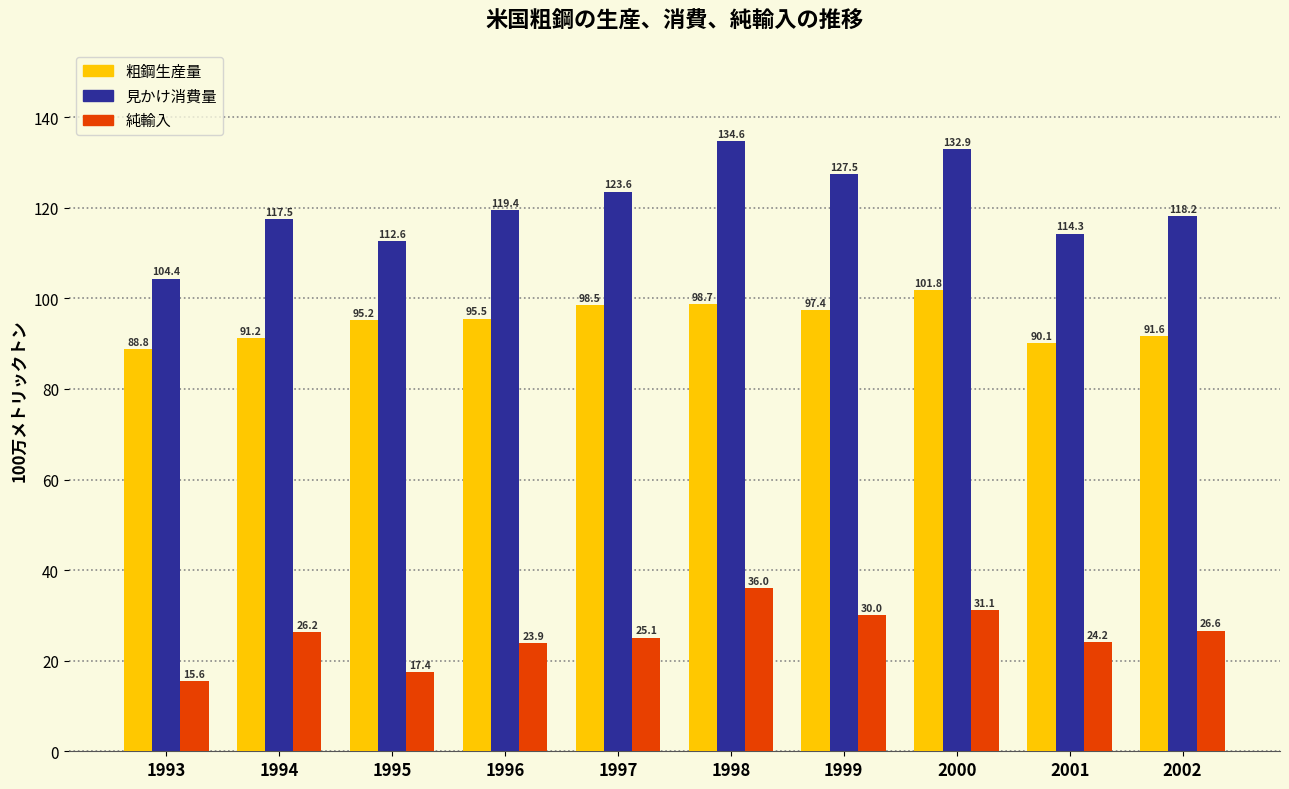

Between 2000 and 2001, which series saw the biggest shift?

見かけ消費量